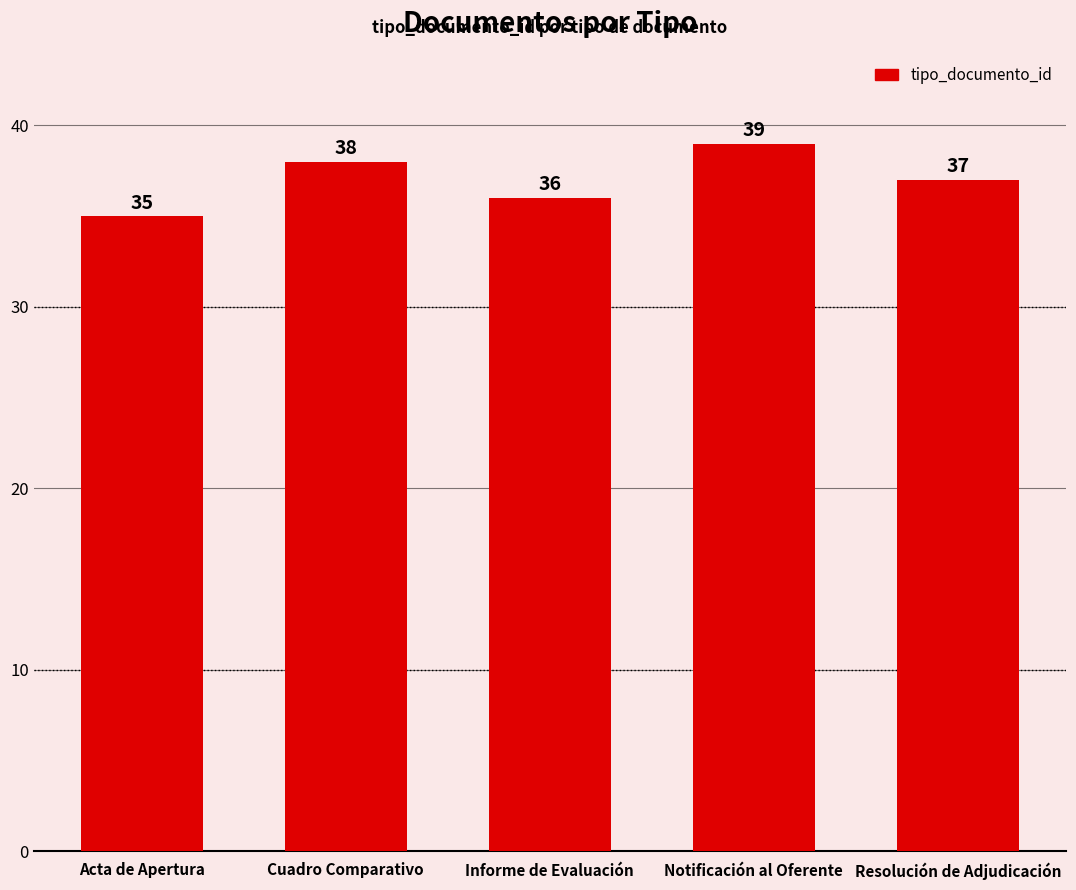

Where does the data first go above 37?

Cuadro Comparativo